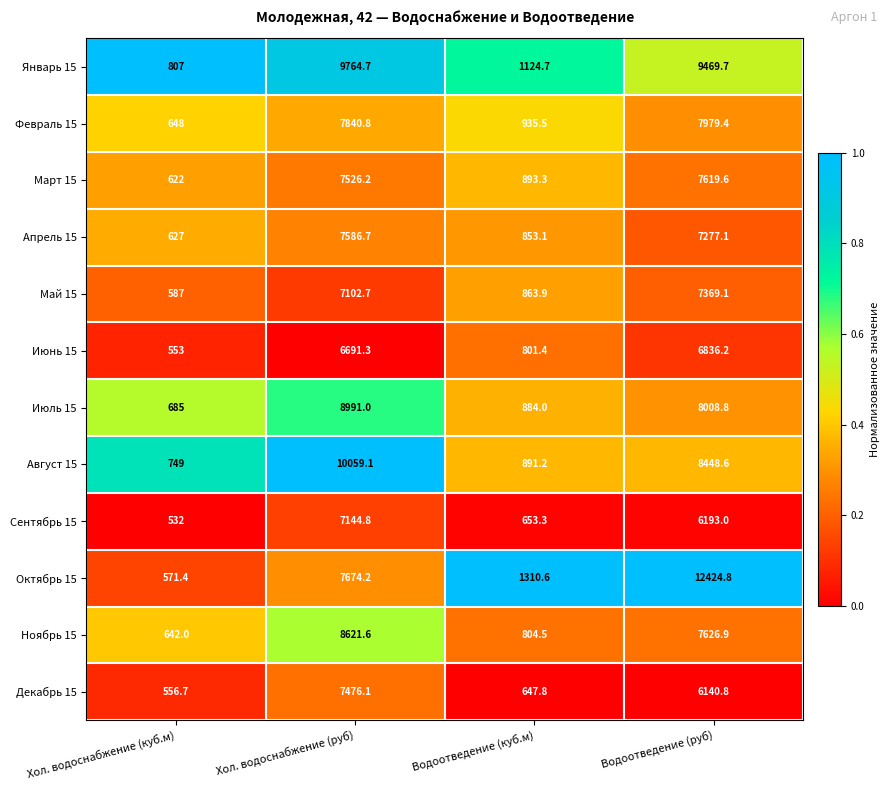

At which category is the sum across all series the highest?

Хол. водоснабжение (руб)